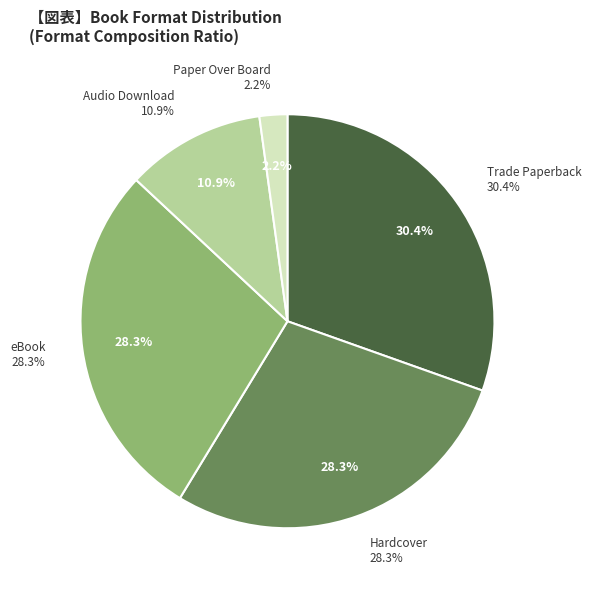

To the nearest percent, what is the average slice percentage?

20%